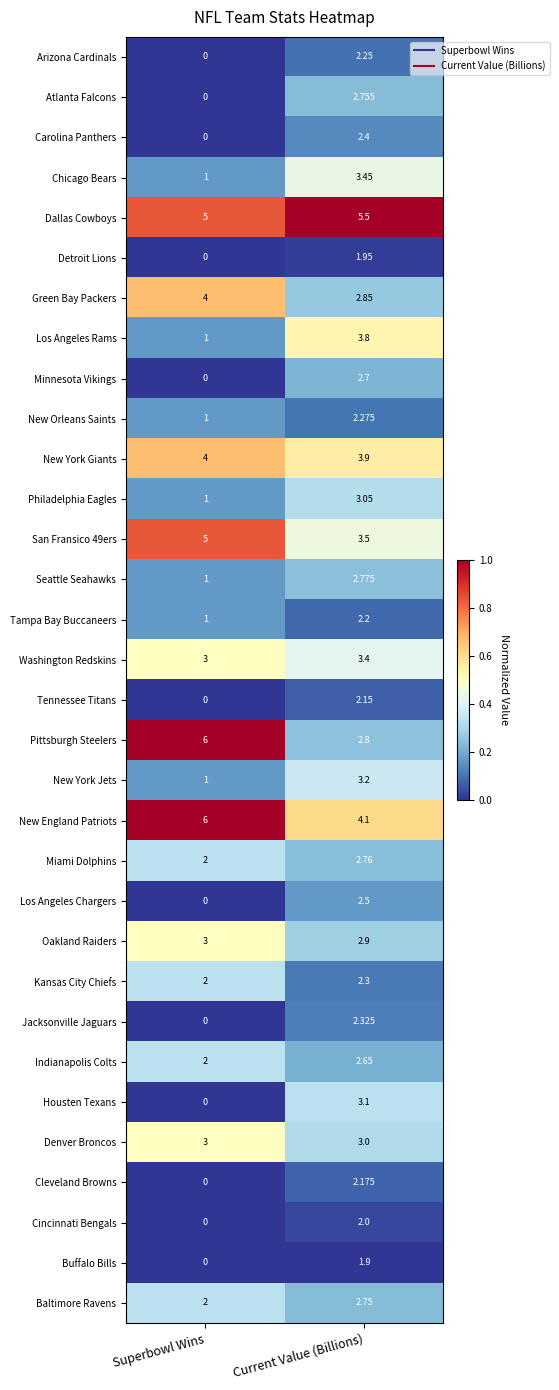

Which category has the highest value across all series?

Superbowl Wins